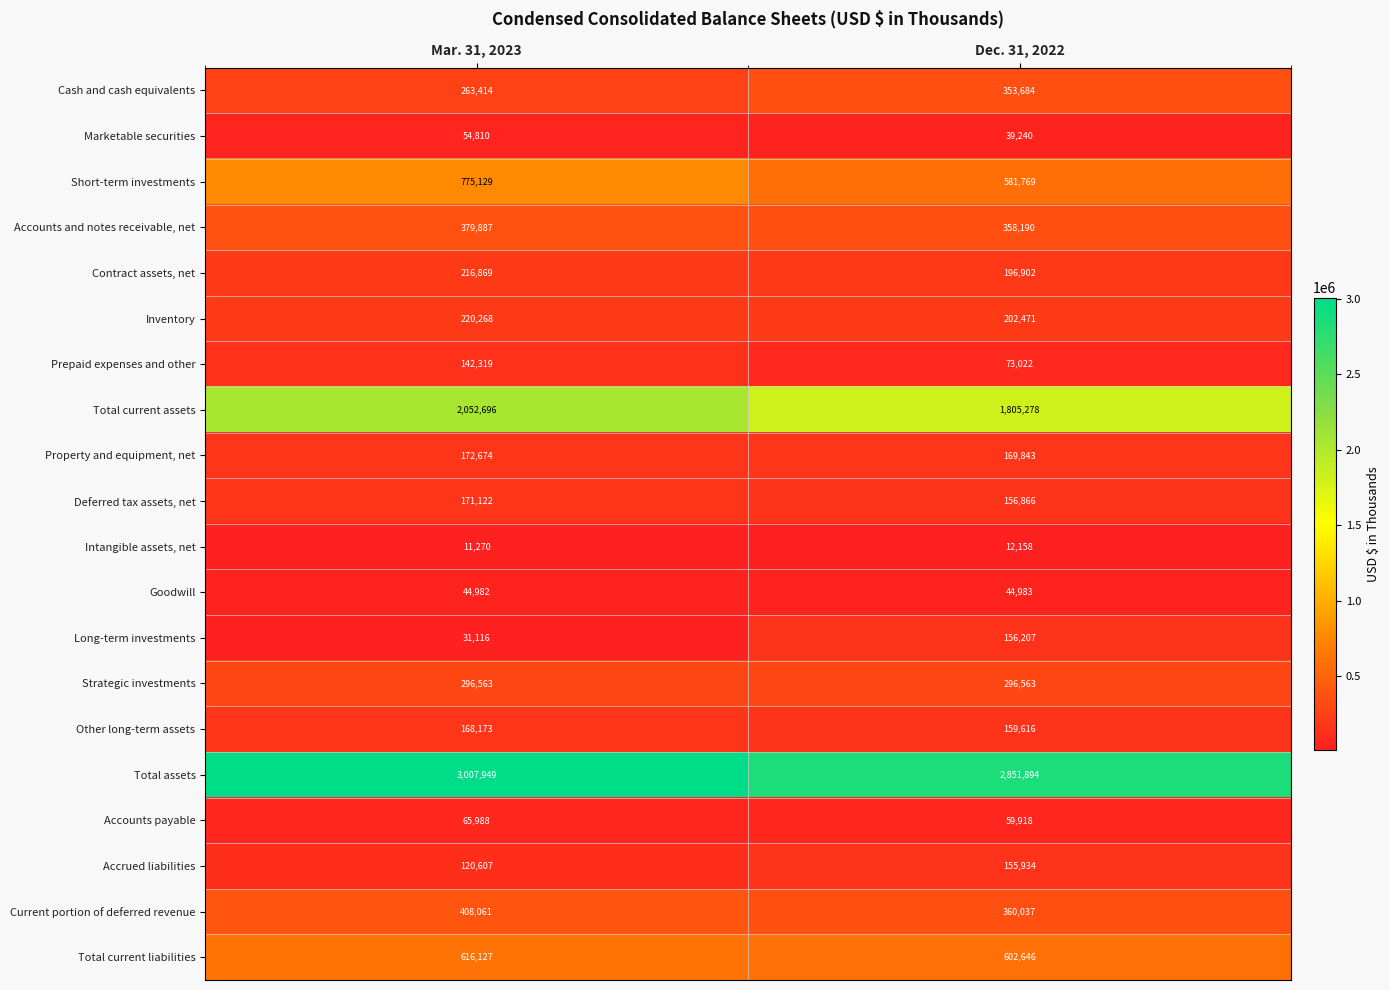

The Inventory series shows 286474 at Dec. 31, 2022. True or false?

False